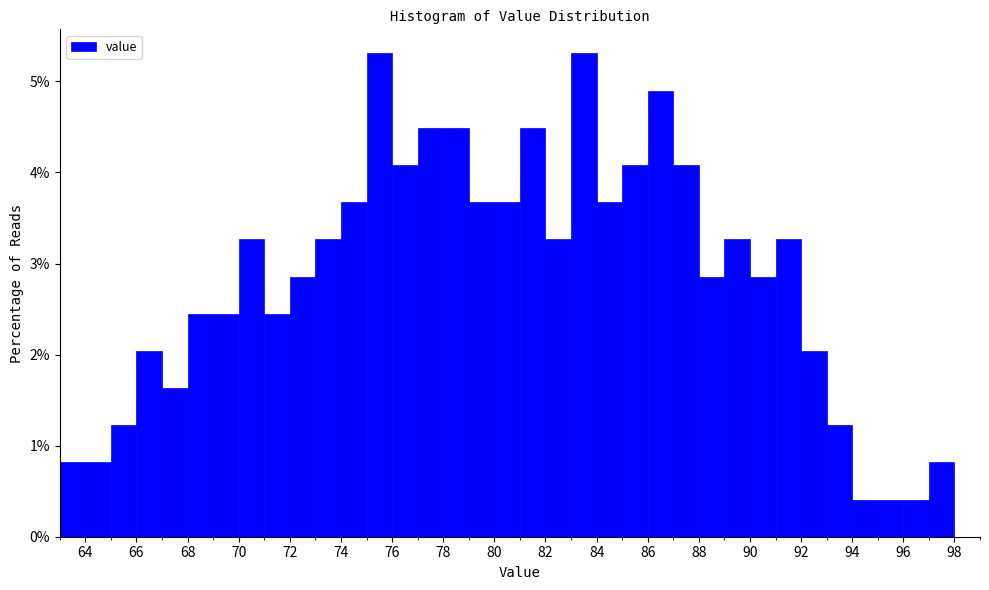

What is the height of the bar covering 94 to 95 on the x-axis? The values are not printed on the chart, so give them approximately, as read against the axis.

0.4